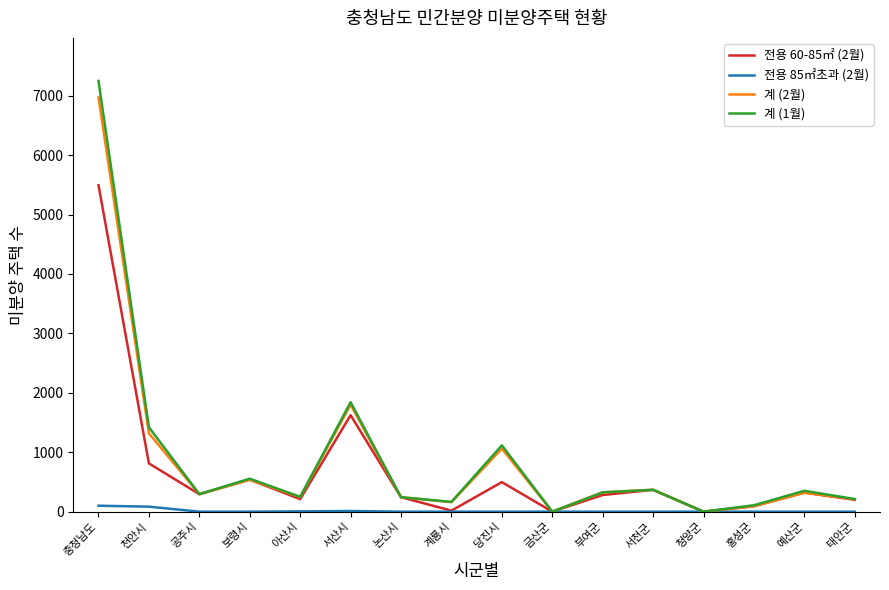

At which category is the sum across all series the highest?

충청남도